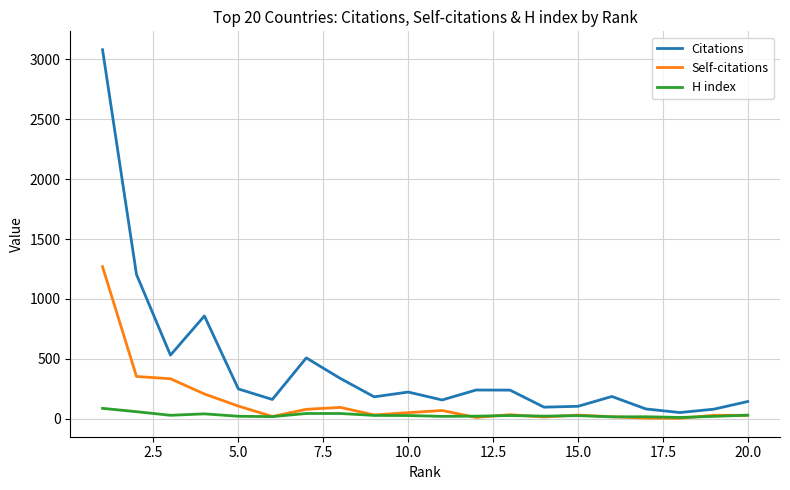

Count the number of data series in this chart.

3